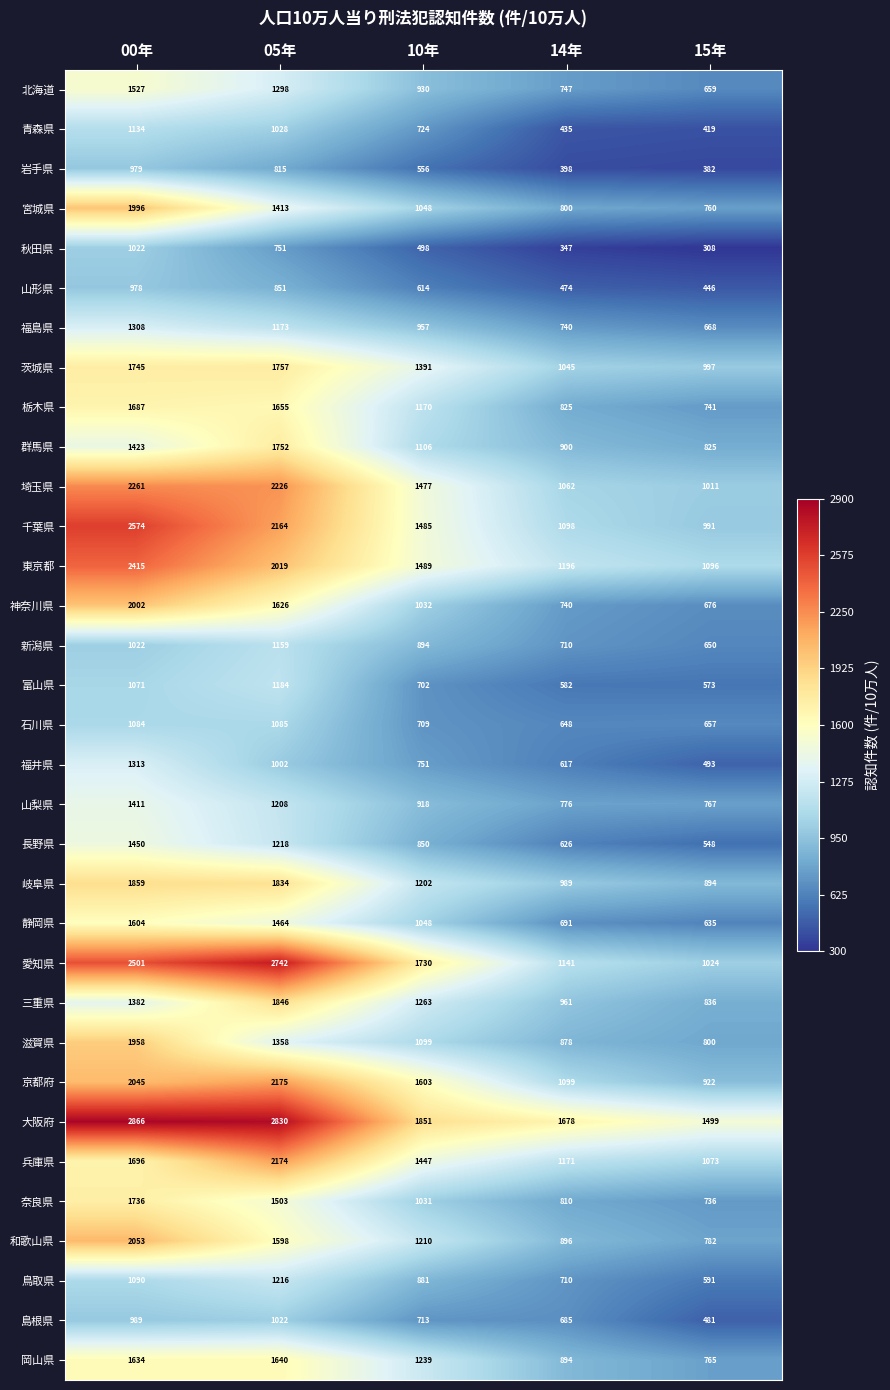

The value of 島根県 at 14年 is 1072. True or false?

False